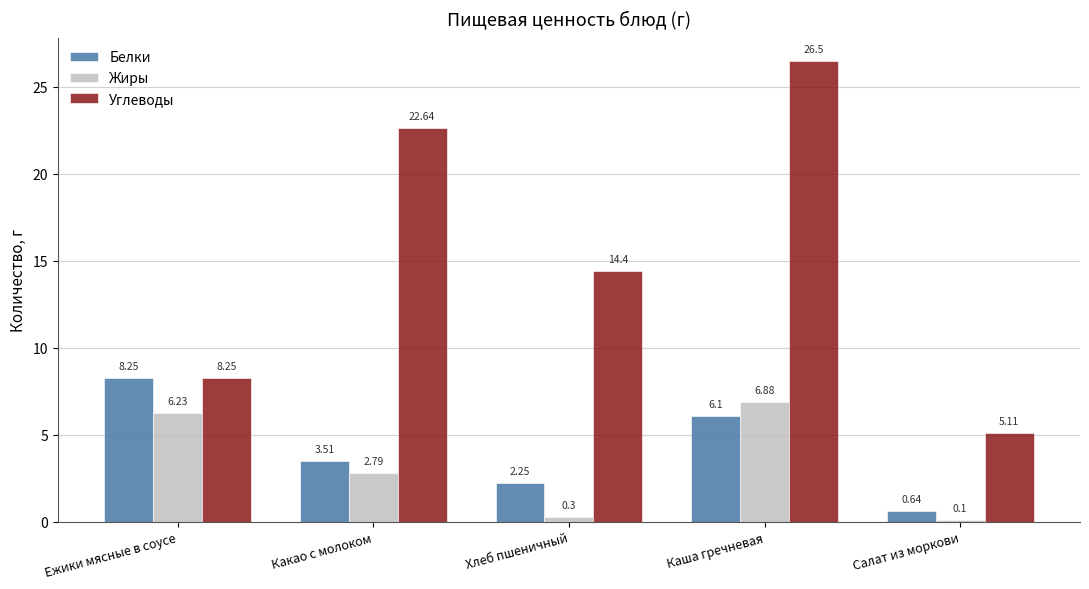

At which label is Жиры closest to 3?

Какао с молоком